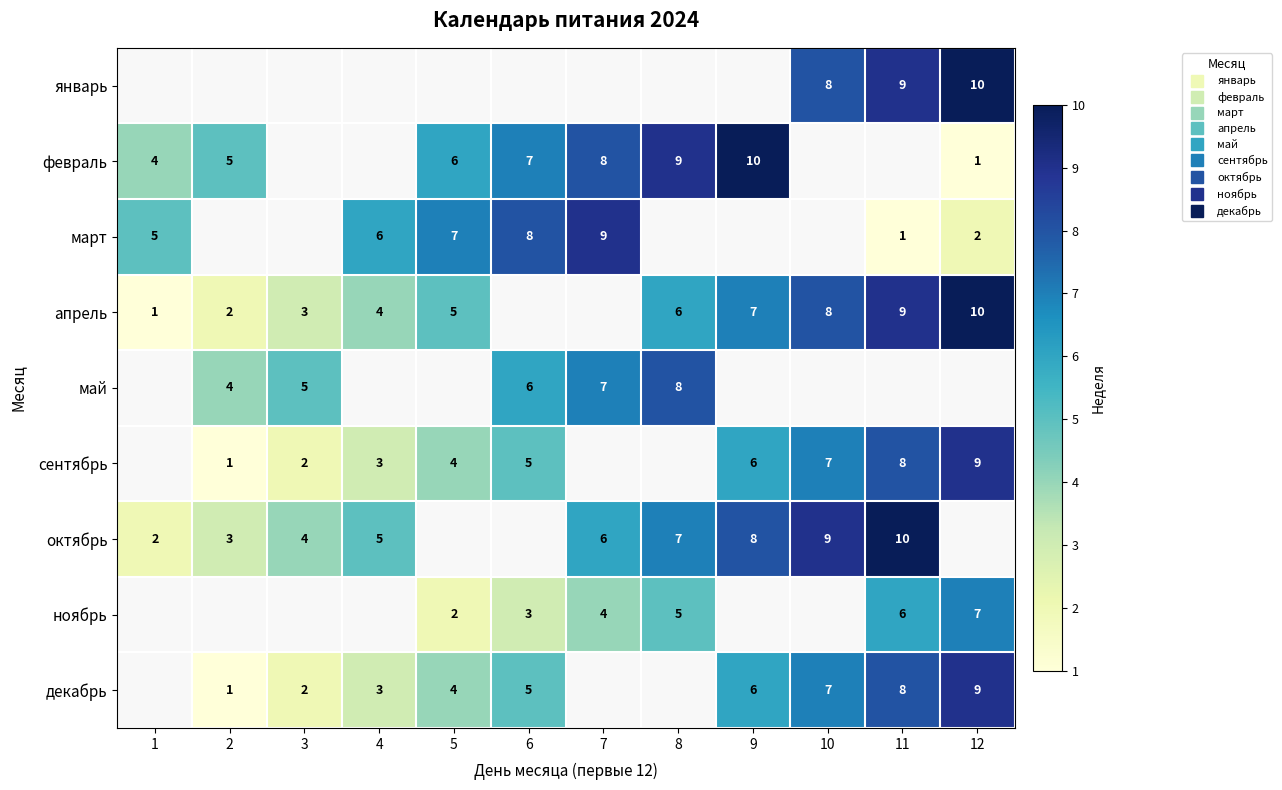

Which series changed the most between 6 and 9?

февраль